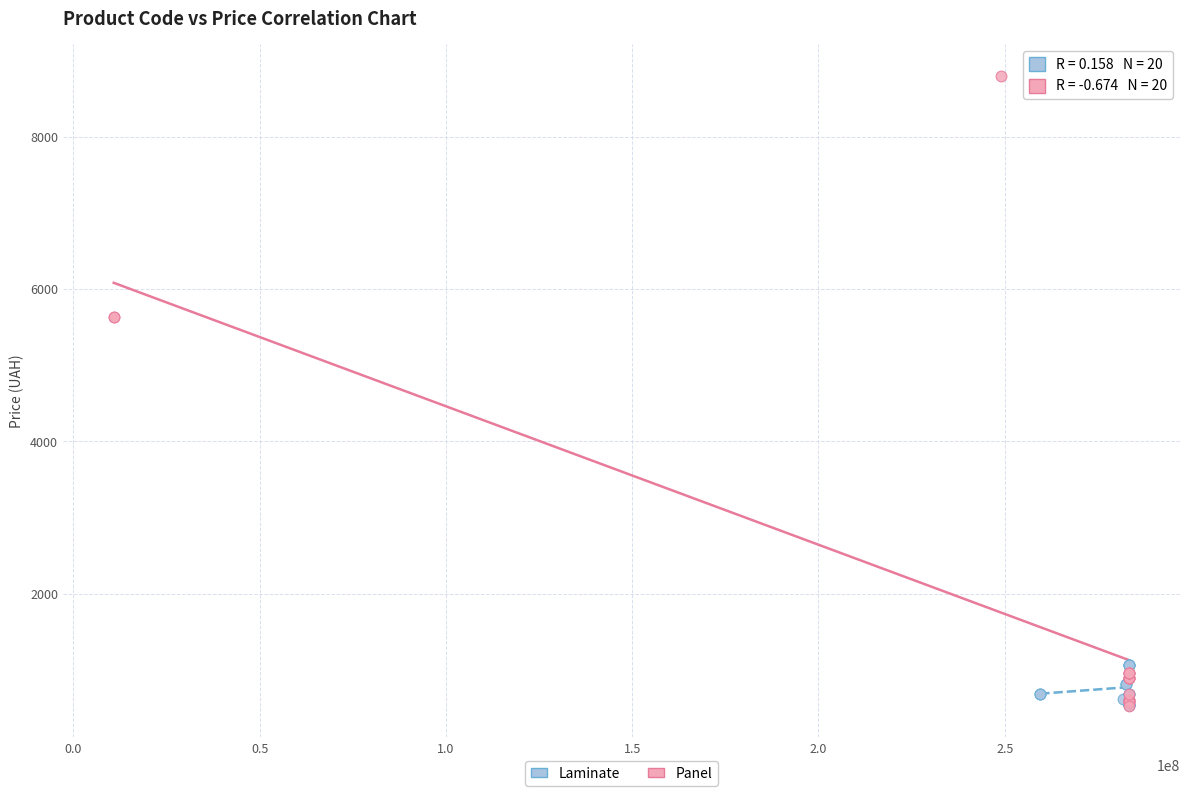

Which series has the largest Y range (max minus min)?

Panel